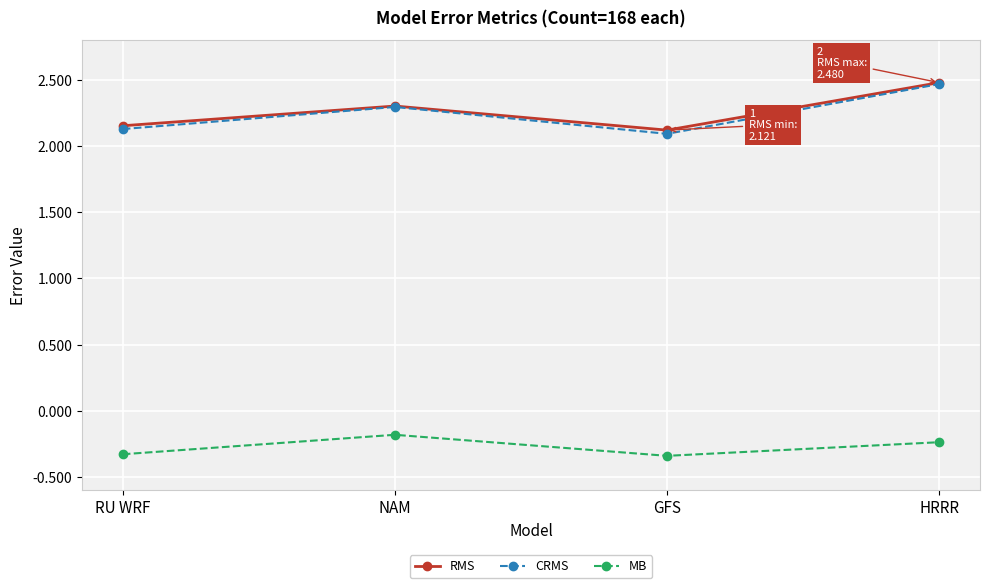

Is it true that CRMS equals 1.4 at NAM?

False